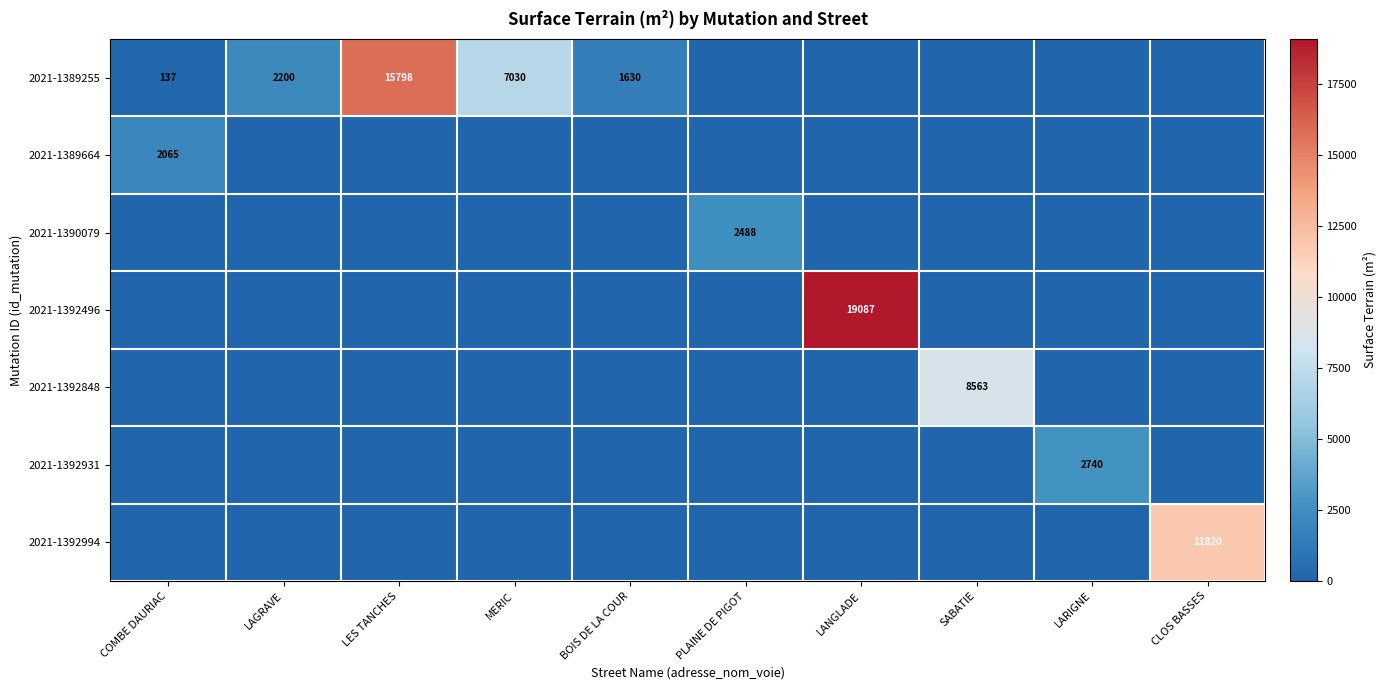

At which category is the sum across all series the highest?

LANGLADE